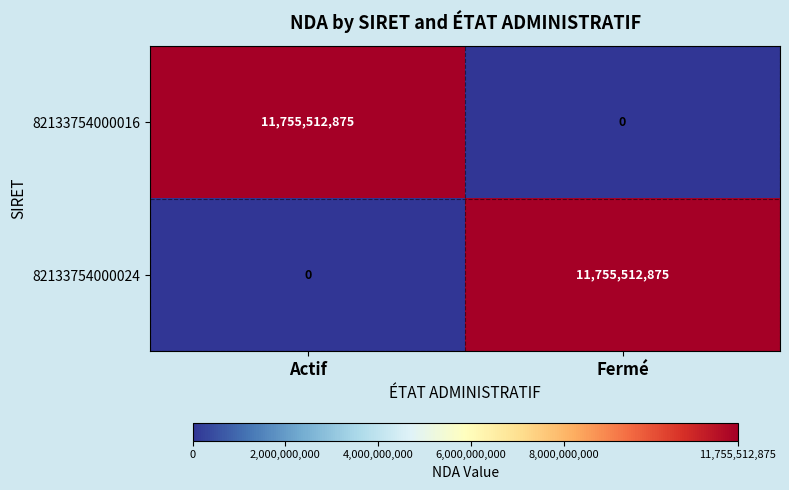

What is the spread (max minus min) of values at Fermé?

11755512875